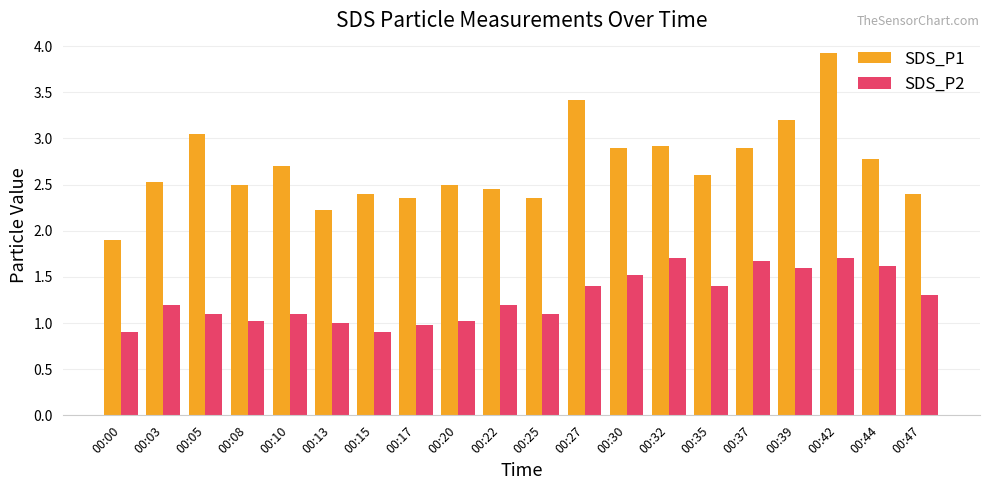

Is it true that SDS_P1 equals 1.6 at 00:44?

False